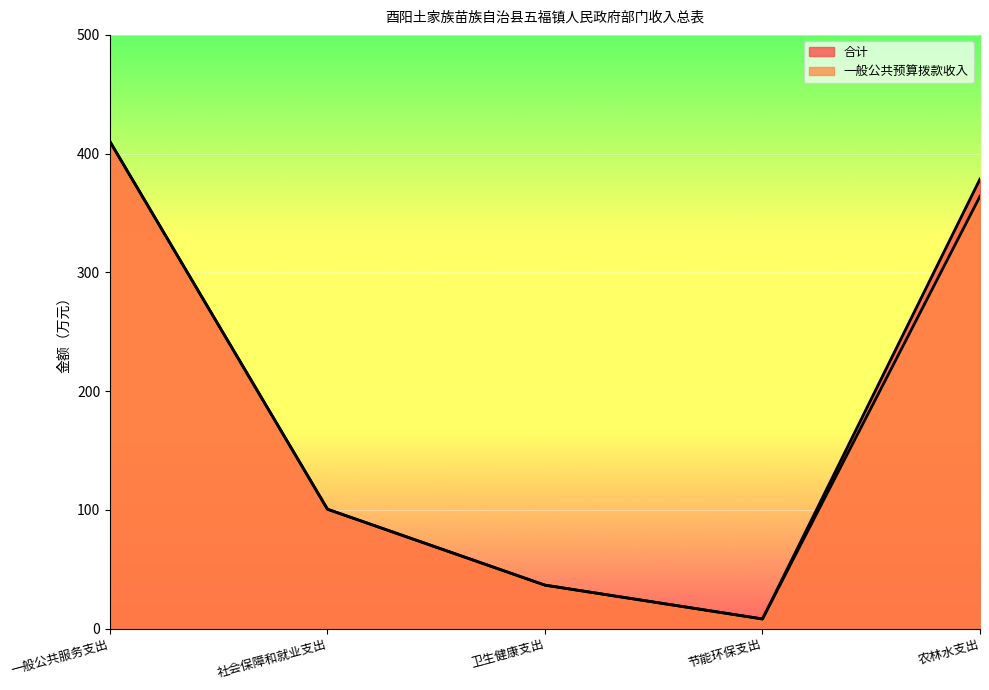

How many categories are shown in the chart?

5